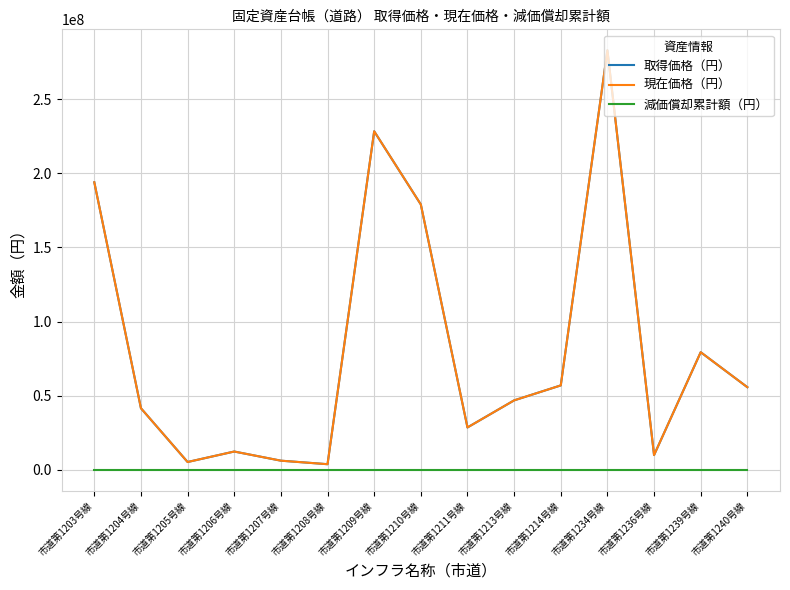

Rank the series by their maximum value, from highest to lowest.

取得価格（円）, 現在価格（円）, 減価償却累計額（円）